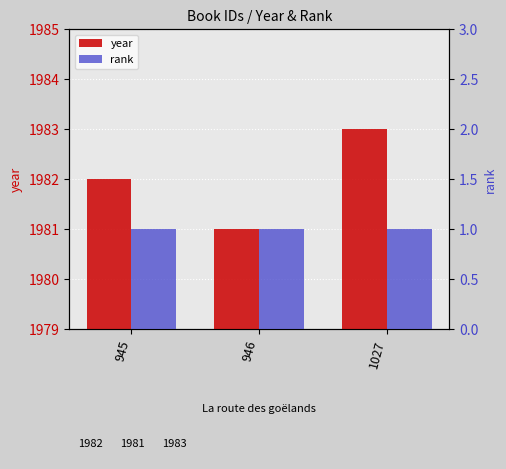

What is the value of the year bar at the 1st from the left?

1982